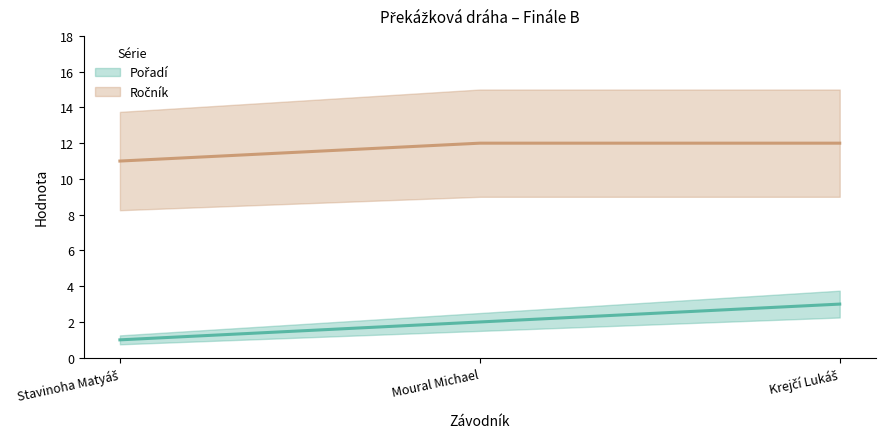

How many series are shown in this chart?

2